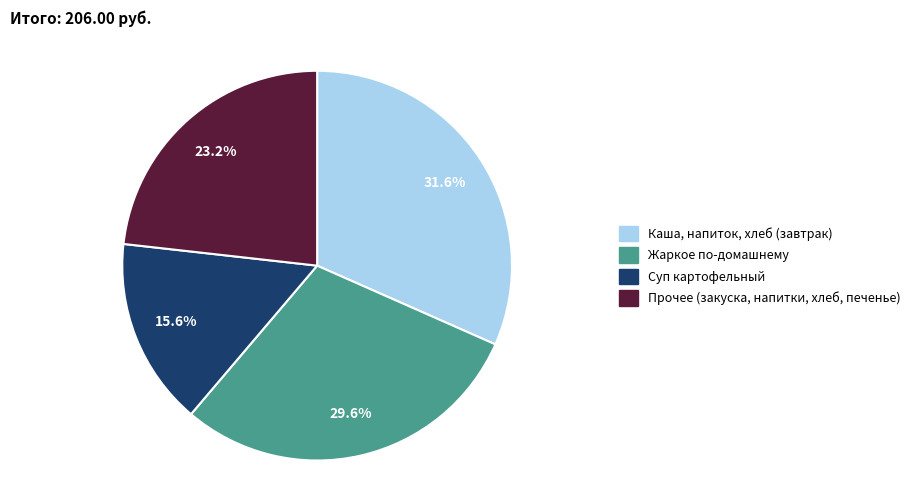

Does any single category account for the majority?

No